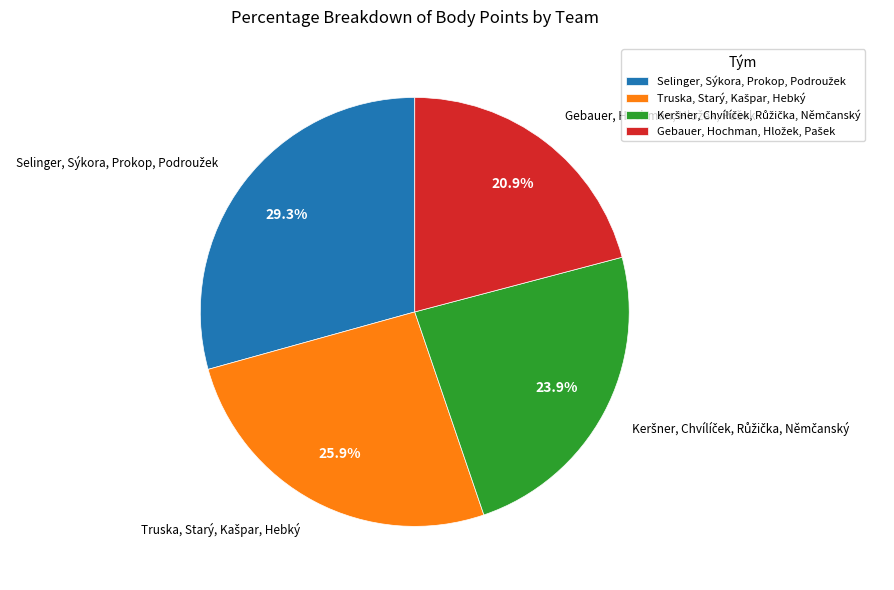

Is there a majority slice in this chart?

No